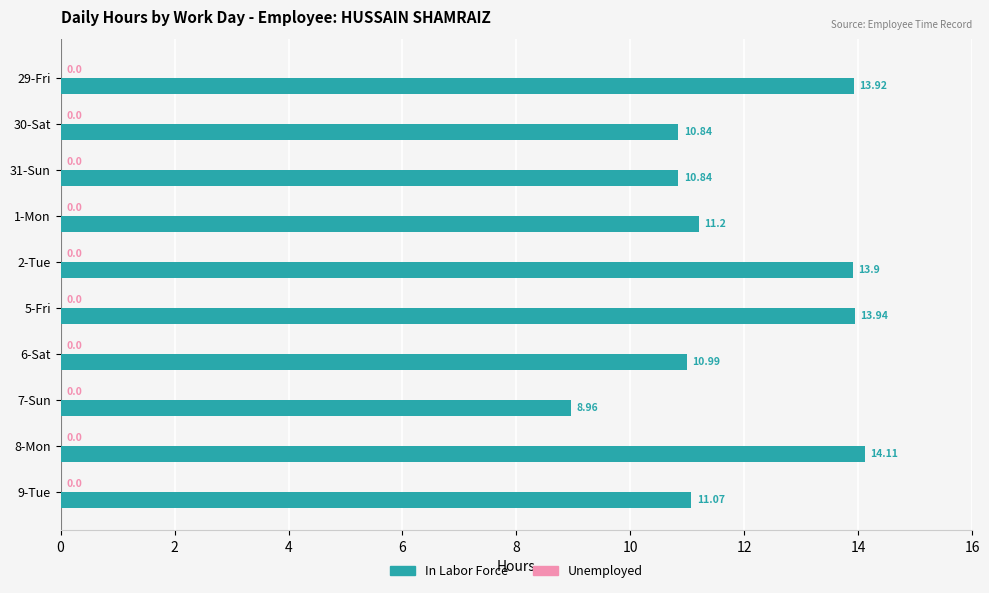

What is the difference between the values at 5-Fri and 31-Sun?

3.1